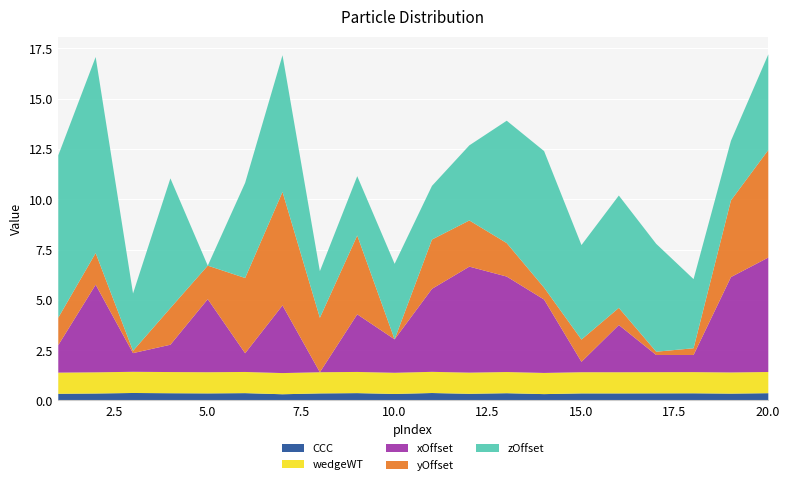

What is the lowest value of the wedgeWT series?

1.1